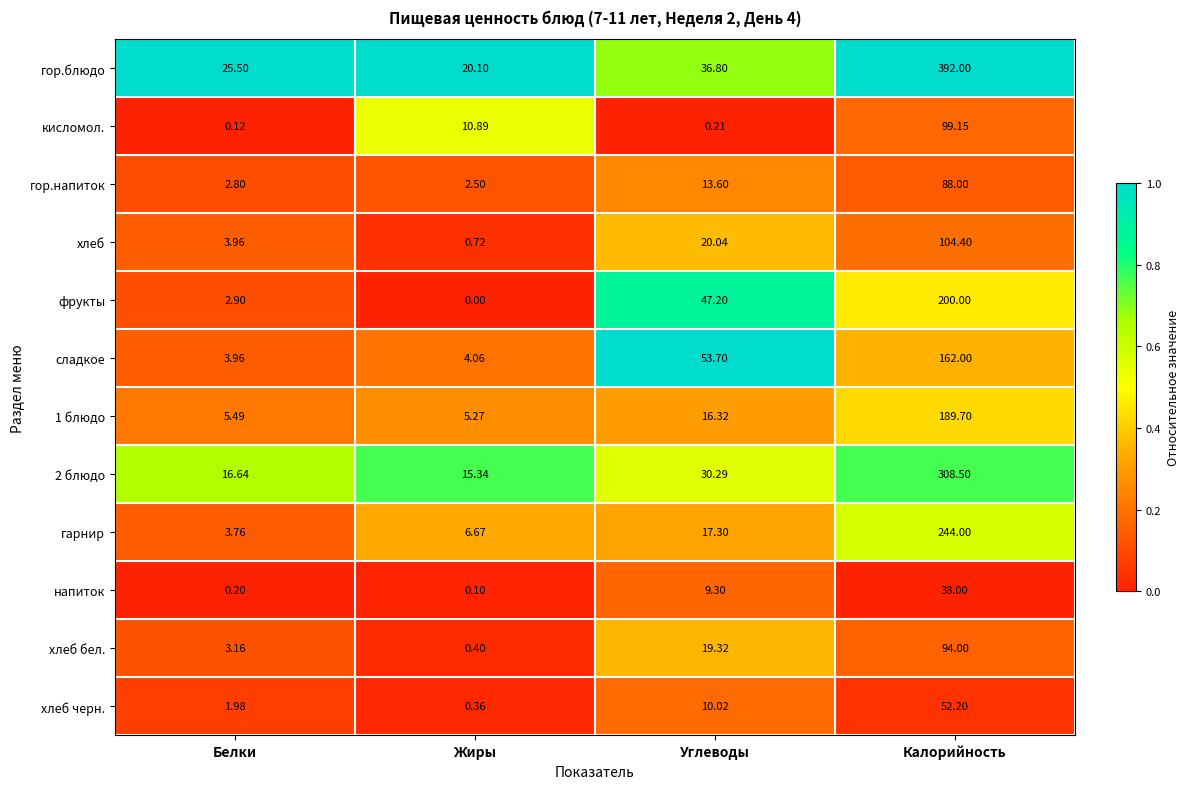

Where does the гор.напиток series first go above 13?

Углеводы